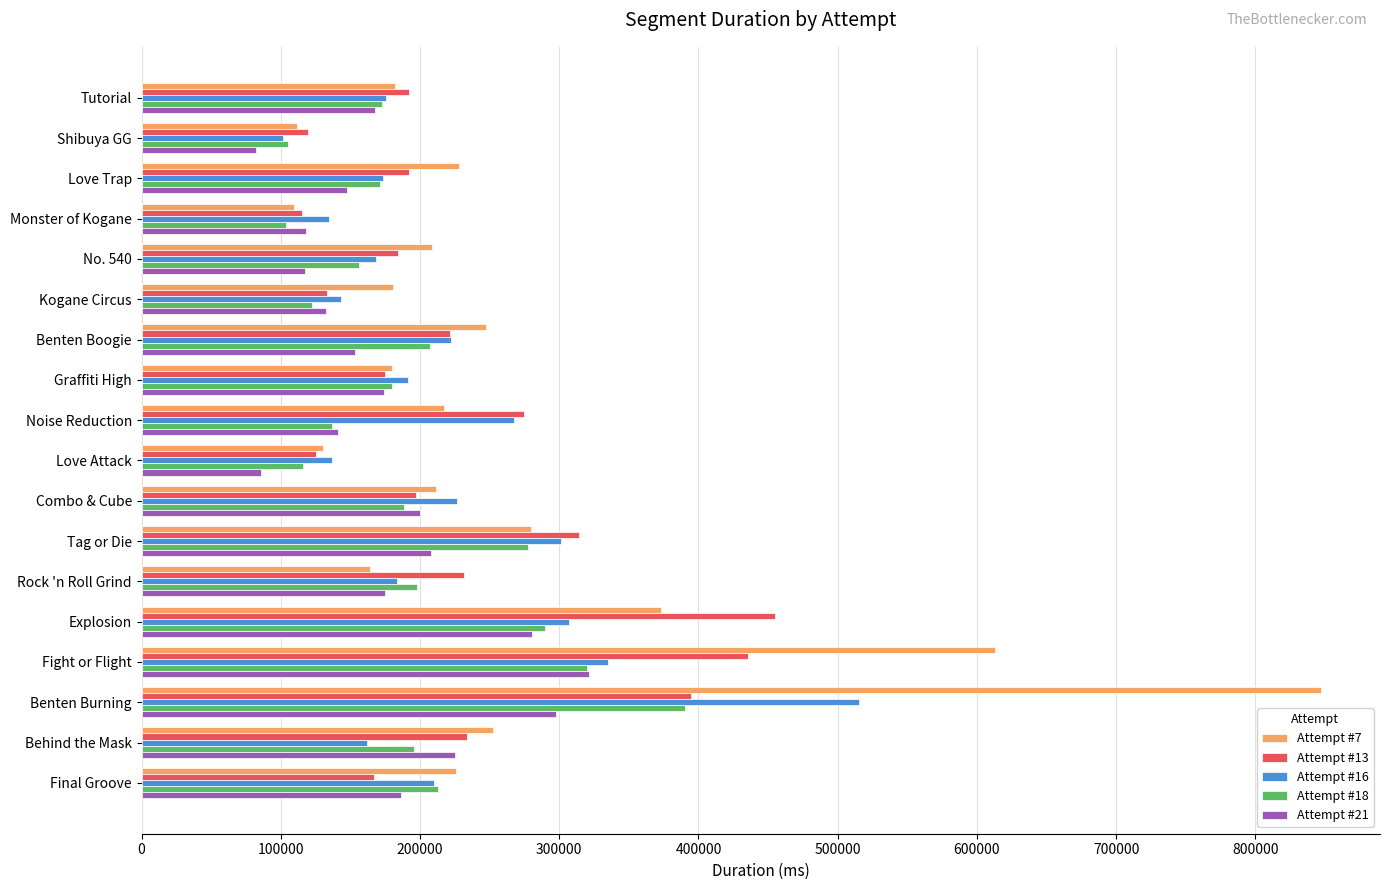

Which series has the widest spread of values?

Attempt #7